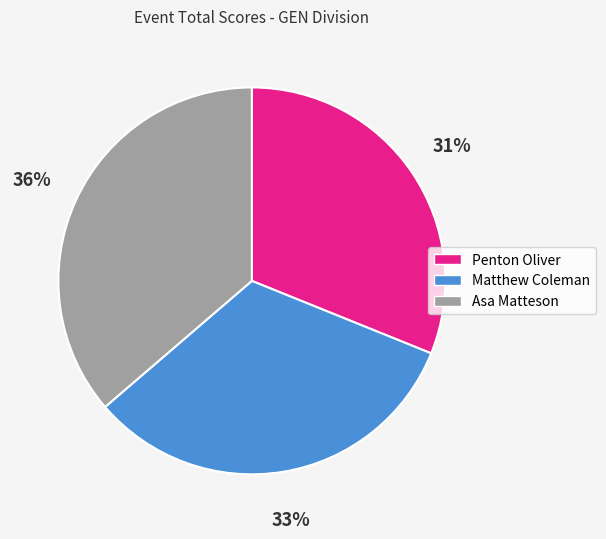

To the nearest percent, what is the difference between the largest and smallest slice percentages?

5%